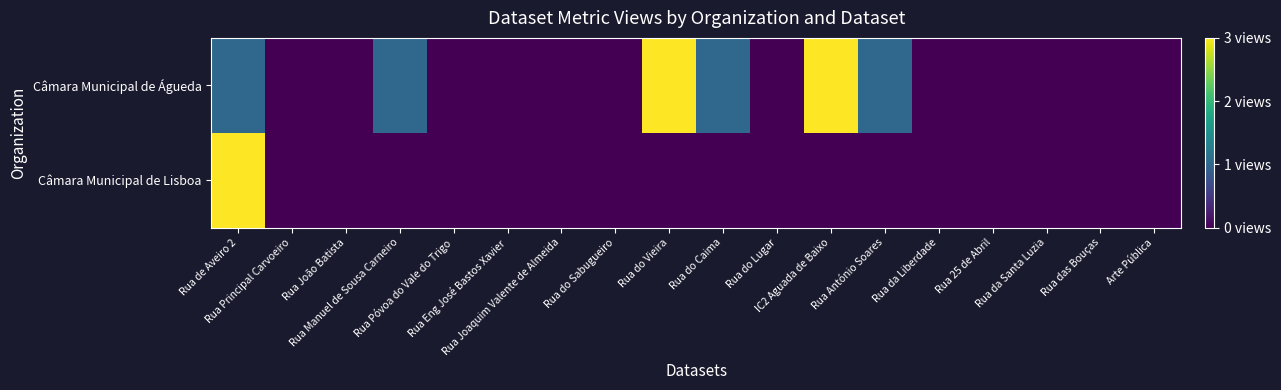

Which series has the widest spread of values?

Câmara Municipal de Águeda